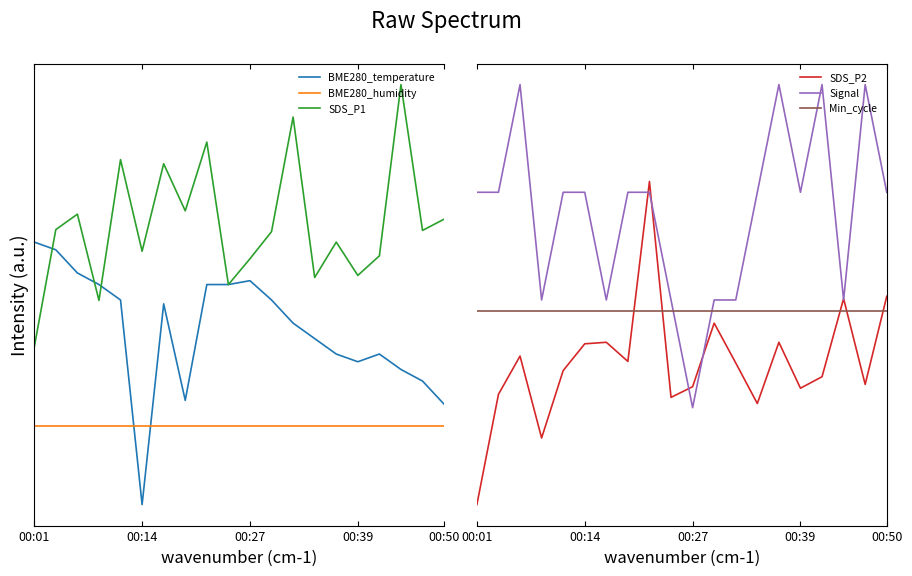

Reading right to left, extract all data points from this chart.

BME280_temperature: 0.4	0.5	0.5	0.6	0.5	0.6	0.6	0.7	0.8	0.9	0.8	0.8	0.4	0.8	0.0	0.8	0.8	0.9	1.0	1.0
BME280_humidity: 0.3	0.3	0.3	0.3	0.3	0.3	0.3	0.3	0.3	0.3	0.3	0.3	0.3	0.3	0.3	0.3	0.3	0.3	0.3	0.3
SDS_P1: 1.1	1.0	1.6	0.9	0.9	1.0	0.9	1.5	1.0	0.9	0.8	1.4	1.1	1.3	1.0	1.3	0.8	1.1	1.0	0.6
SDS_P2: 0.6	0.4	0.6	0.4	0.4	0.5	0.3	0.4	0.6	0.4	0.3	1.0	0.4	0.5	0.5	0.4	0.2	0.5	0.3	0.0
Signal: 1.0	1.3	0.6	1.3	1.0	1.3	1.0	0.6	0.6	0.3	0.6	1.0	1.0	0.6	1.0	1.0	0.6	1.3	1.0	1.0
Min_cycle: 0.6	0.6	0.6	0.6	0.6	0.6	0.6	0.6	0.6	0.6	0.6	0.6	0.6	0.6	0.6	0.6	0.6	0.6	0.6	0.6